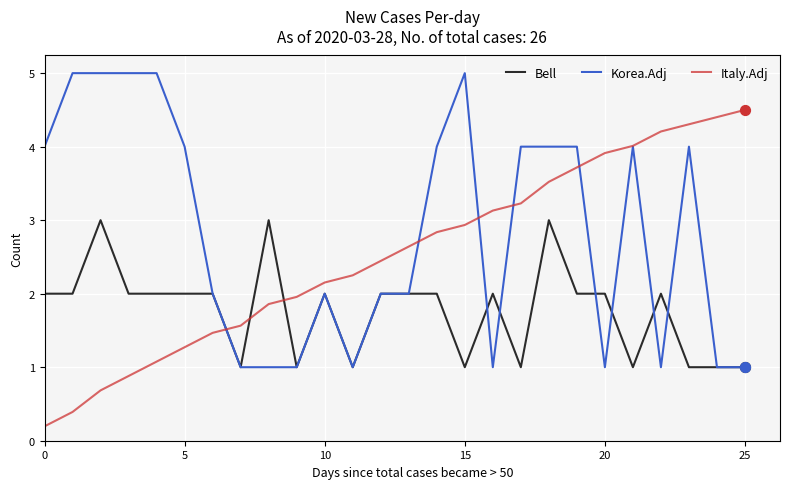

List the series in order of their overall mean, lowest first.

Bell, Italy.Adj, Korea.Adj